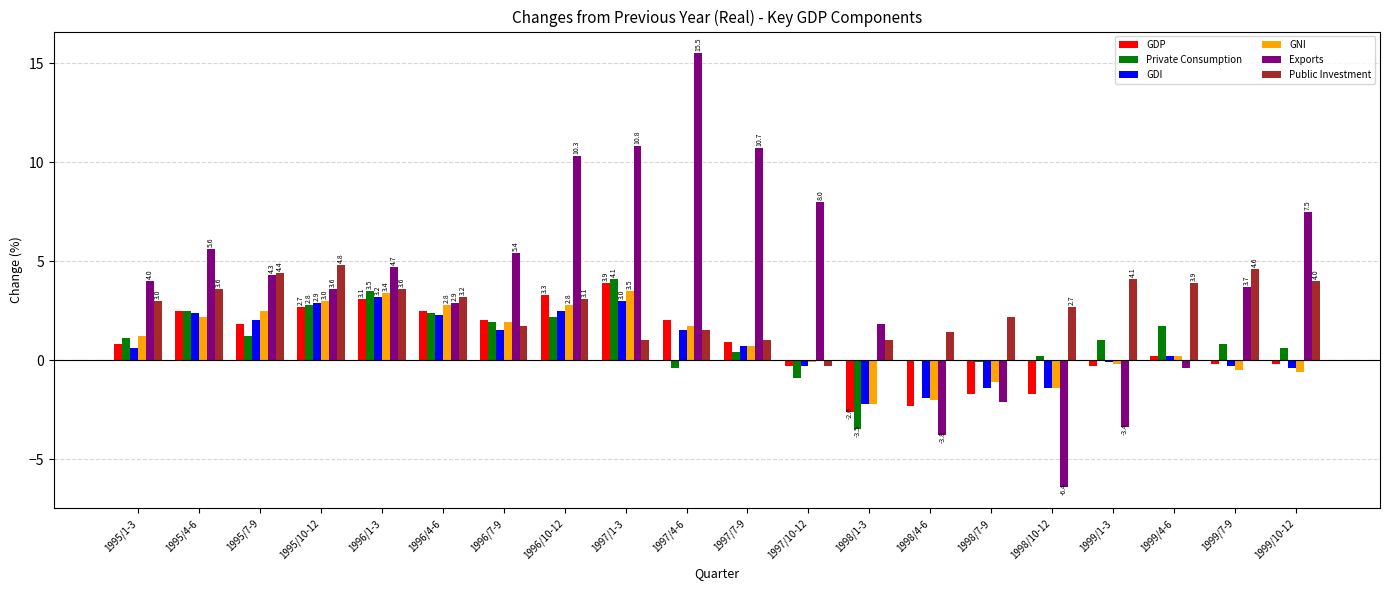

Which series has the largest total across all categories?

Exports